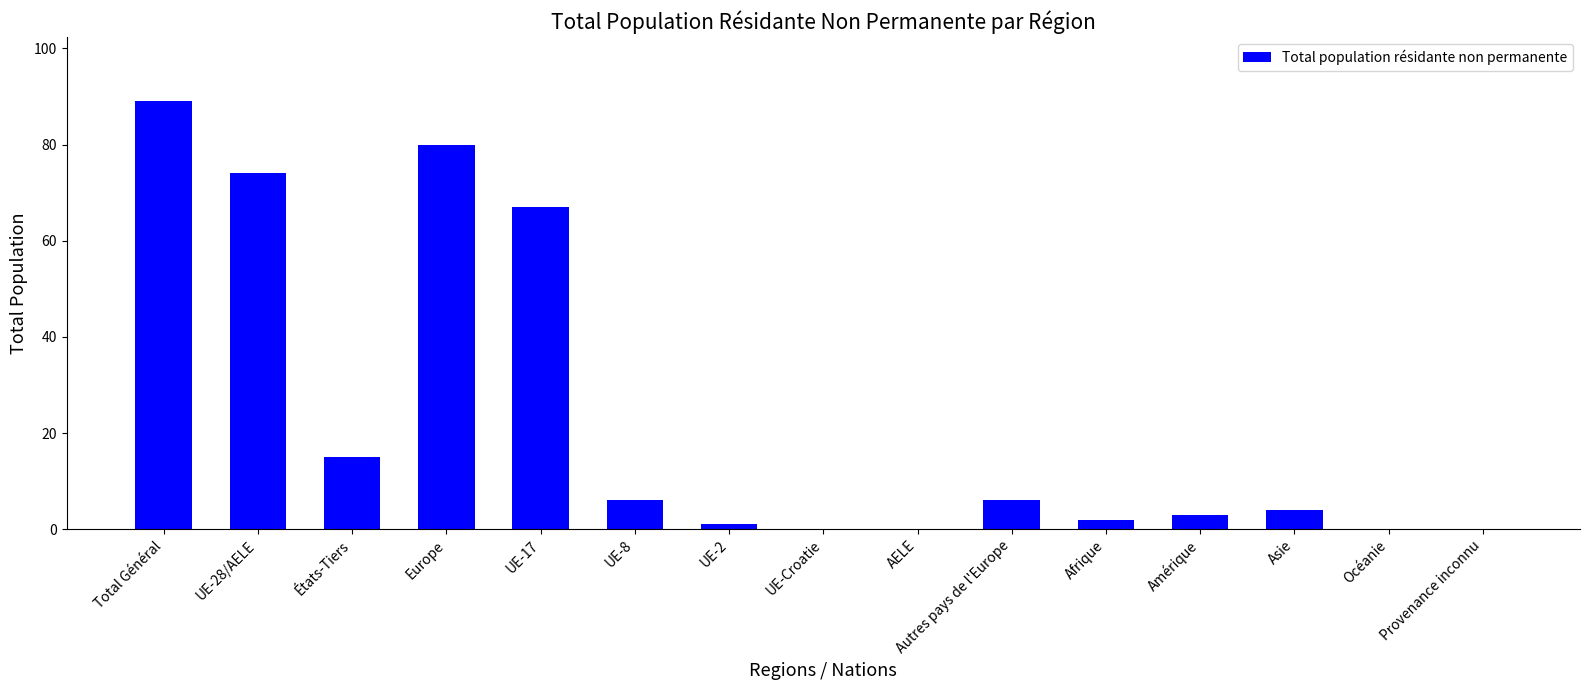

What is the change in value from Europe to Provenance inconnu?

-80